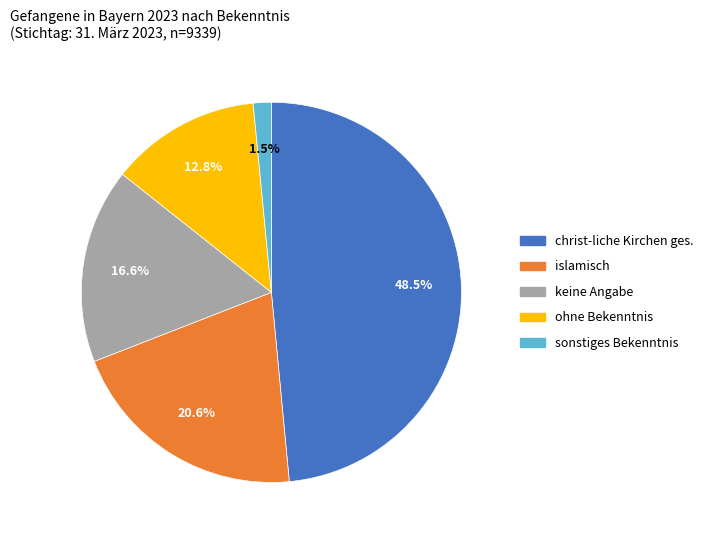

To the nearest percent, what is the average slice percentage?

20%